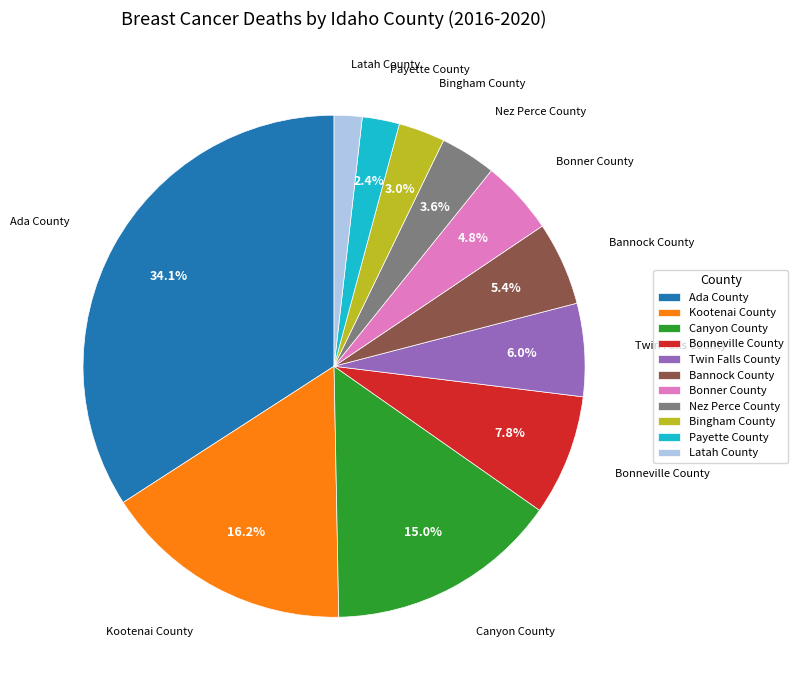

Is Payette County the majority of the pie?

No